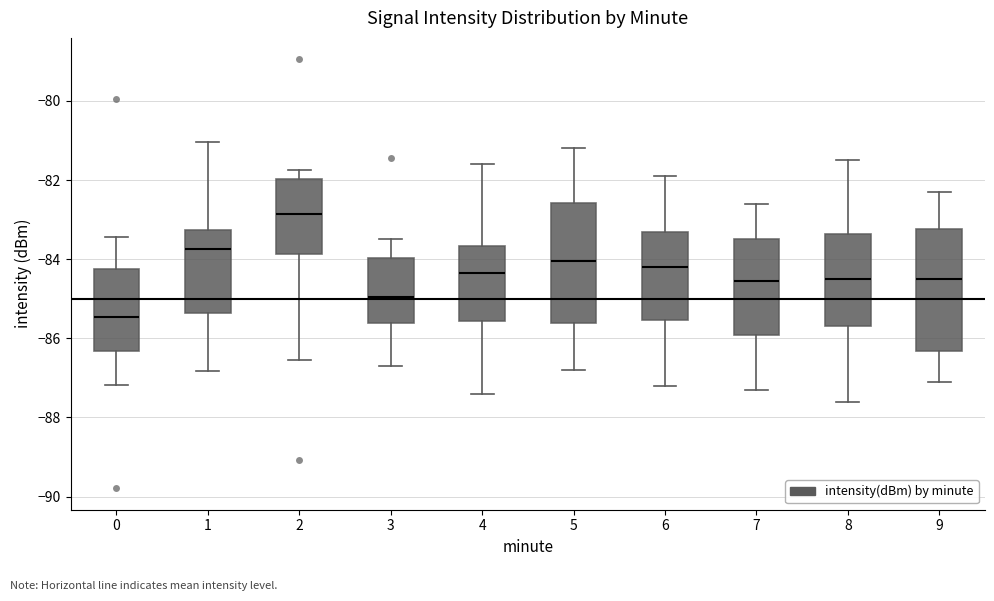

Reading left to right, read every box against the y-axis: the position of its median line, the range the box covers, and the ends of its whiskers. The values are not printed on the chart, so give them approximately, as read against the axis.

0: median -85.4, box -86.4 to -84.2, whiskers -87.2 to -83.4
1: median -83.8, box -85.4 to -83.2, whiskers -86.8 to -81.0
2: median -82.8, box -83.8 to -82.0, whiskers -86.6 to -81.8
3: median -85.0, box -85.6 to -84.0, whiskers -86.8 to -83.4
4: median -84.4, box -85.6 to -83.6, whiskers -87.4 to -81.6
5: median -84.0, box -85.6 to -82.6, whiskers -86.8 to -81.2
6: median -84.2, box -85.6 to -83.4, whiskers -87.2 to -81.8
7: median -84.6, box -86.0 to -83.4, whiskers -87.2 to -82.6
8: median -84.4, box -85.6 to -83.4, whiskers -87.6 to -81.4
9: median -84.4, box -86.4 to -83.2, whiskers -87.0 to -82.2